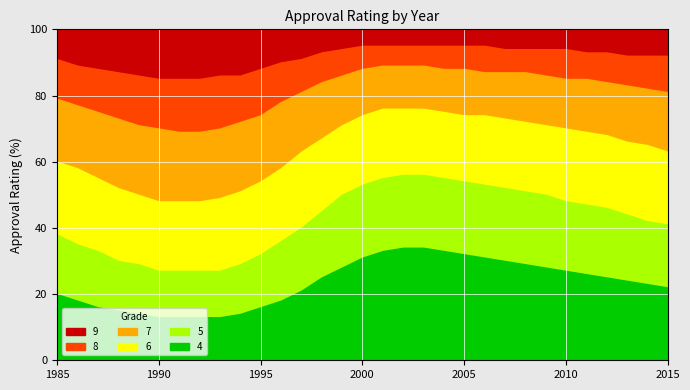

Between 2008 and 2012, which is larger?

2008